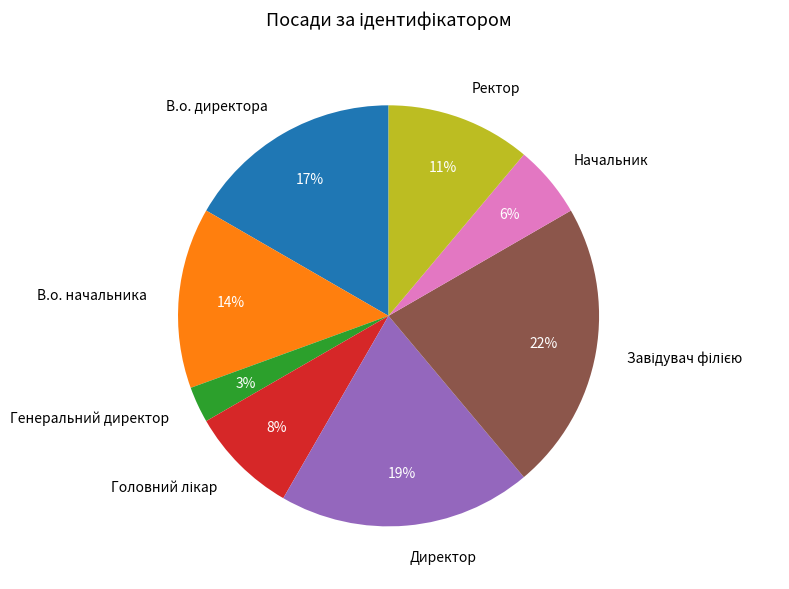

Which category has the smallest portion of the pie?

Генеральний директор